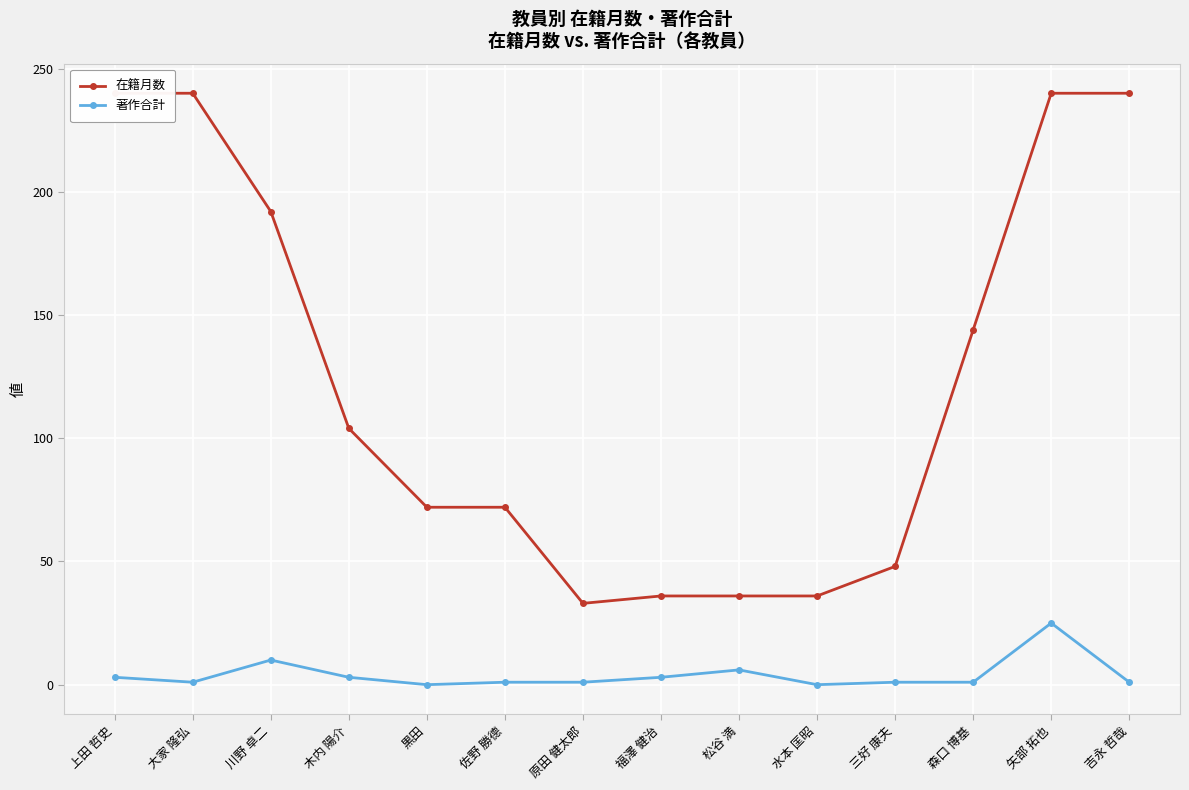

Where is the first local maximum for 著作合計?

川野 卓二